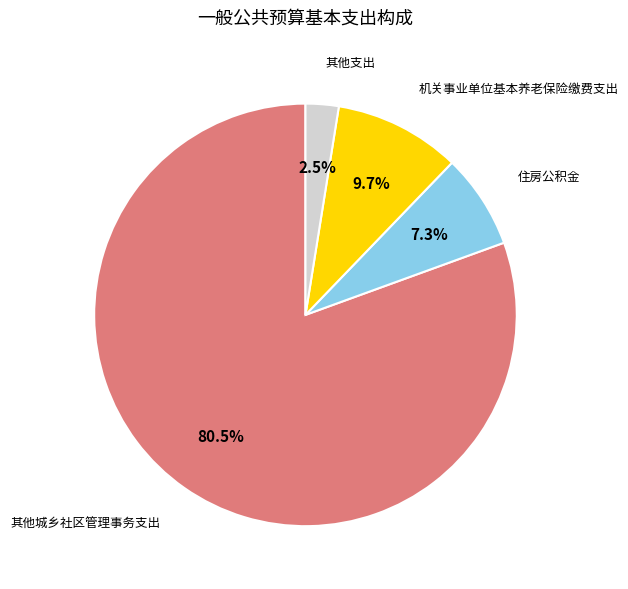

Is there a majority slice in this chart?

Yes